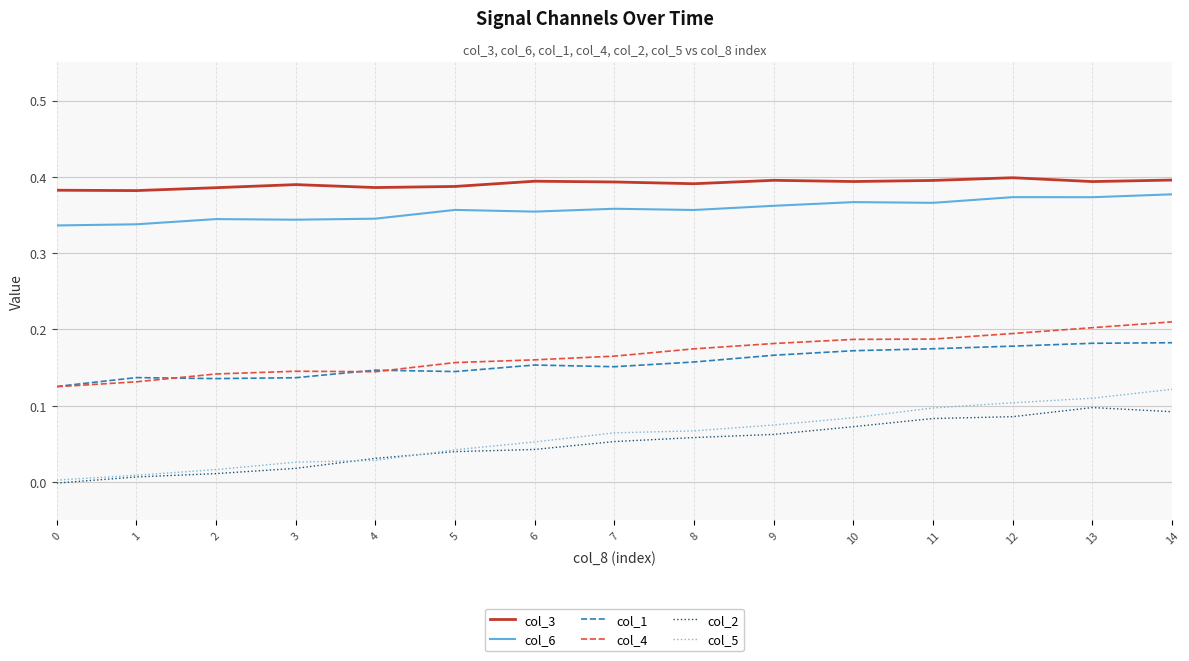

Is it true that col_6 equals 0.4 at 9?

True